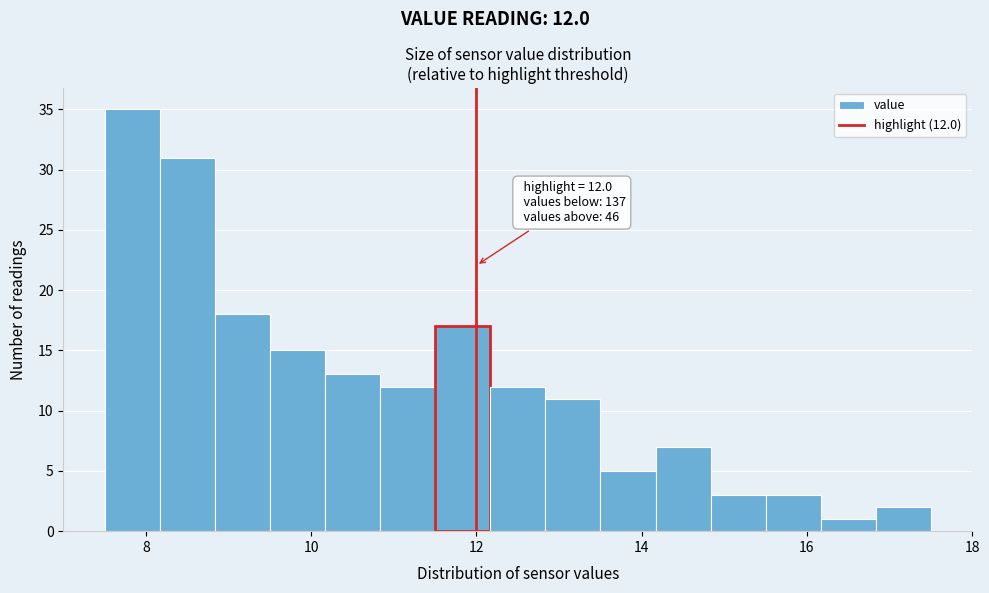

Read against the x-axis, roughly where is the centre of the tallest bar?

7.8